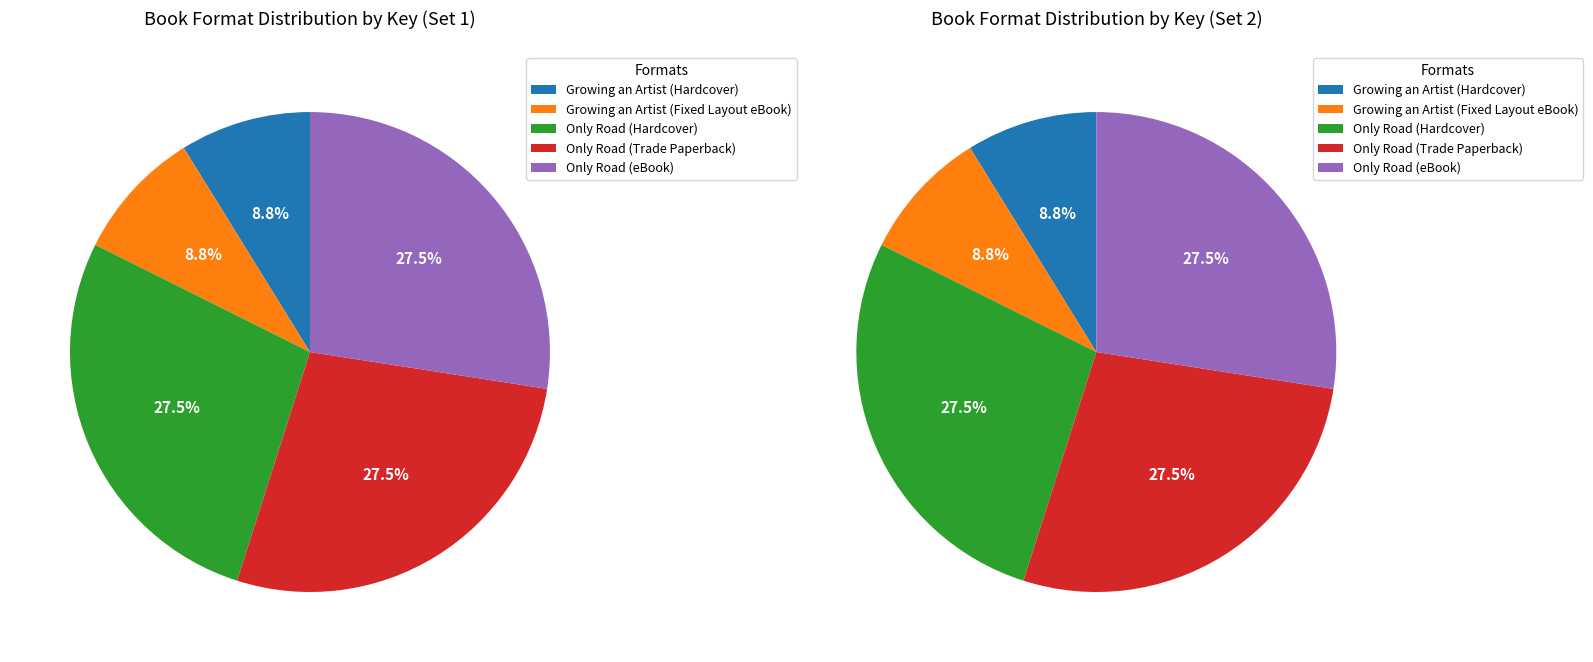

Which slice is the largest?

Only Road (Hardcover)